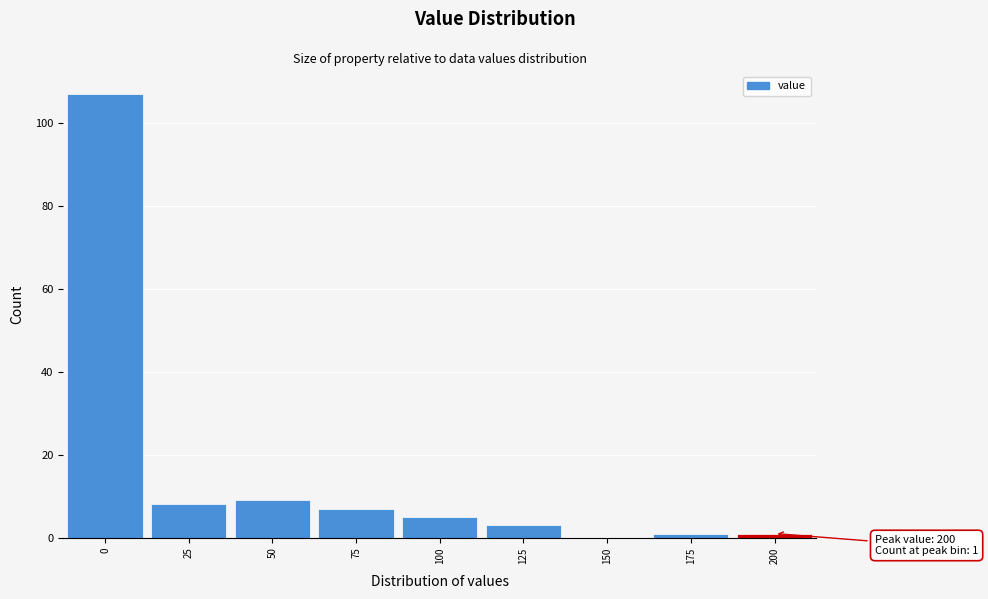

Which range on the x-axis has the tallest bar?

-12.5 to 12.5